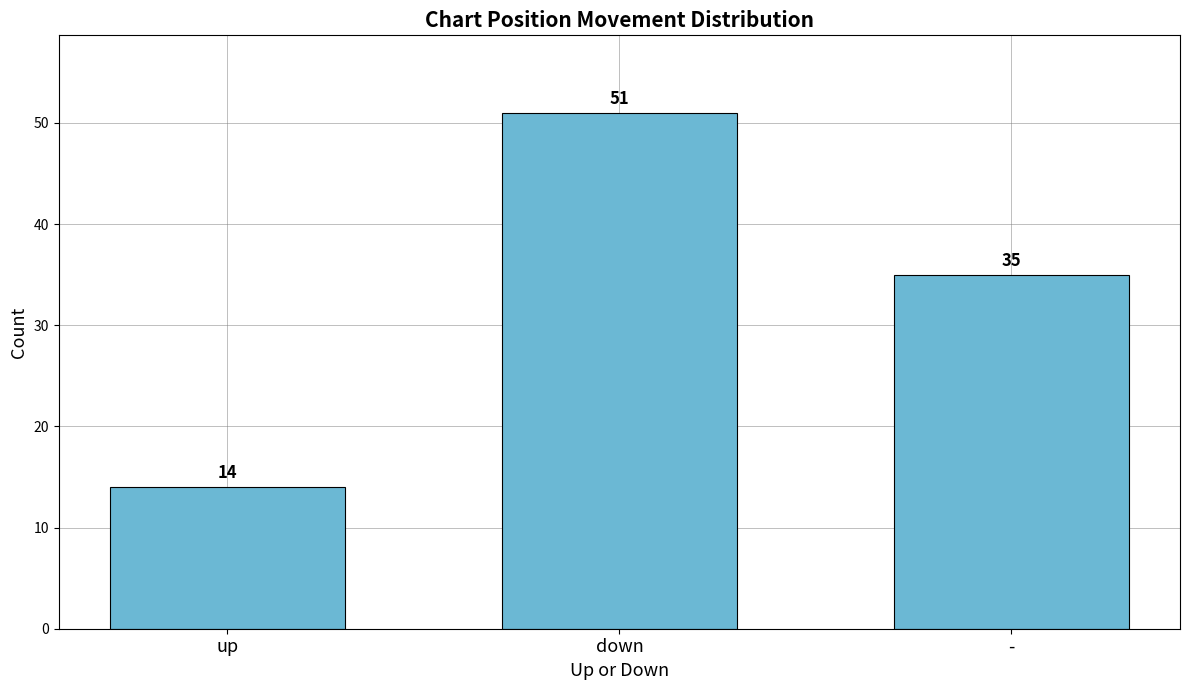

At which category does the chart reach its peak across all series?

down